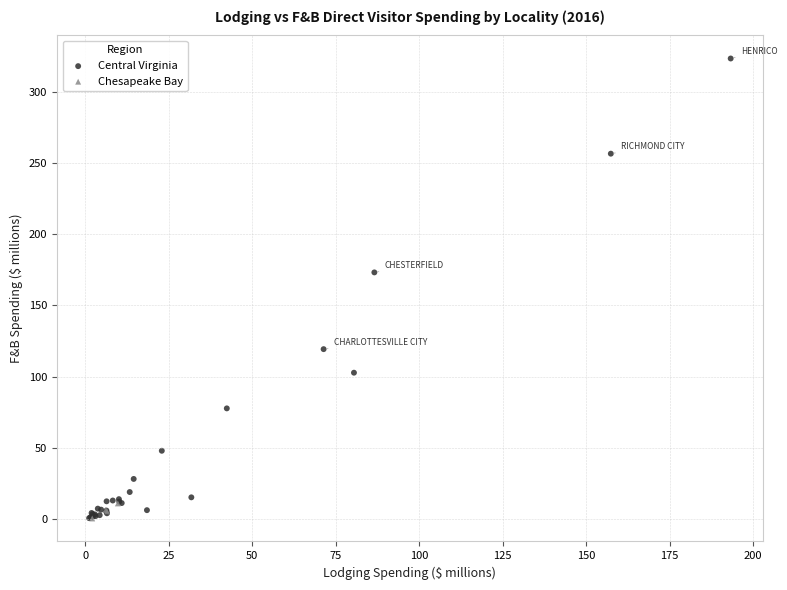

Which series reaches the maximum Y coordinate?

Central Virginia